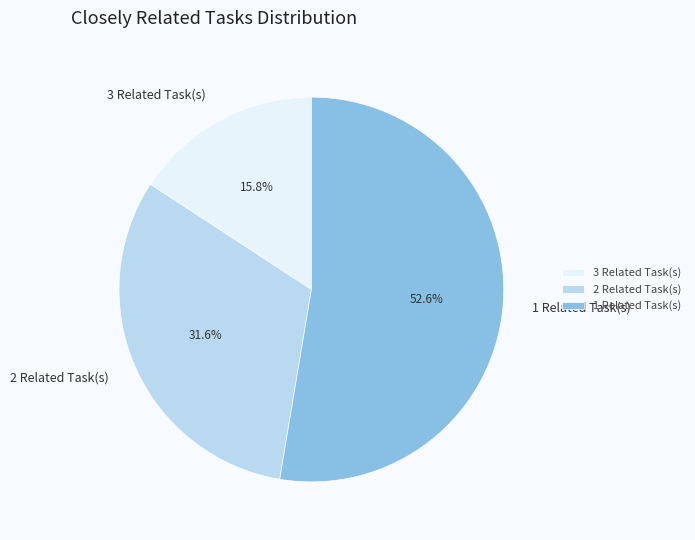

Which slice is the smallest?

3 Related Task(s)